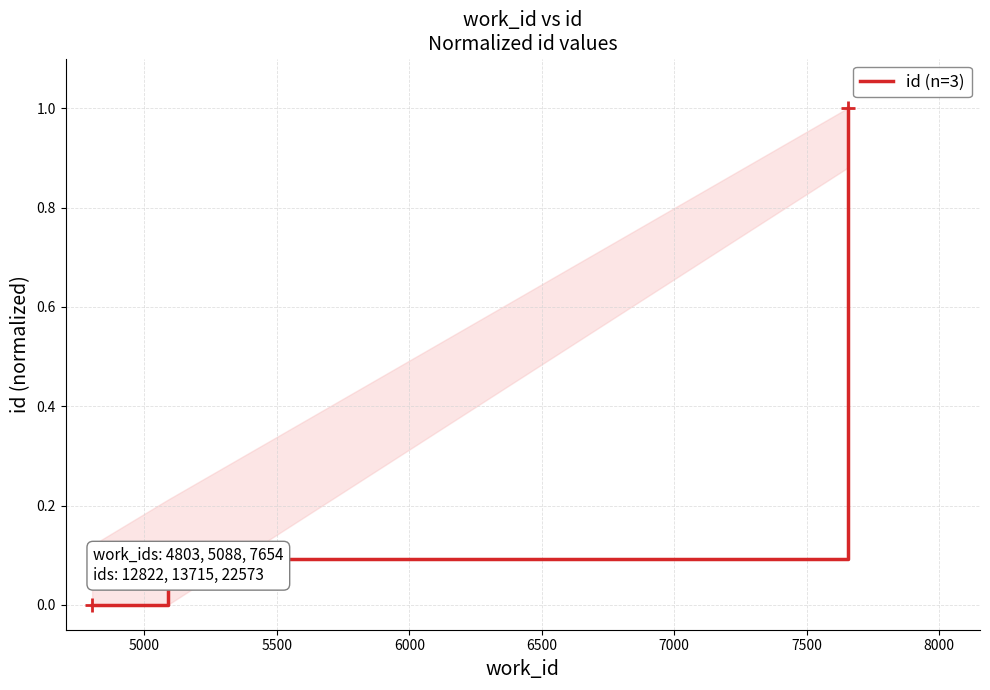

What is the greatest value displayed?

1.0